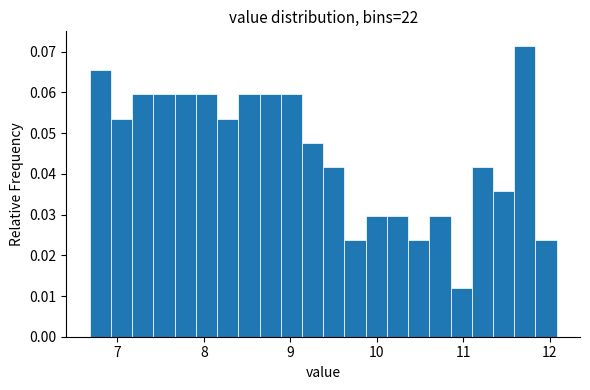

Read against the x-axis, roughly where is the centre of the tallest bar?

11.7